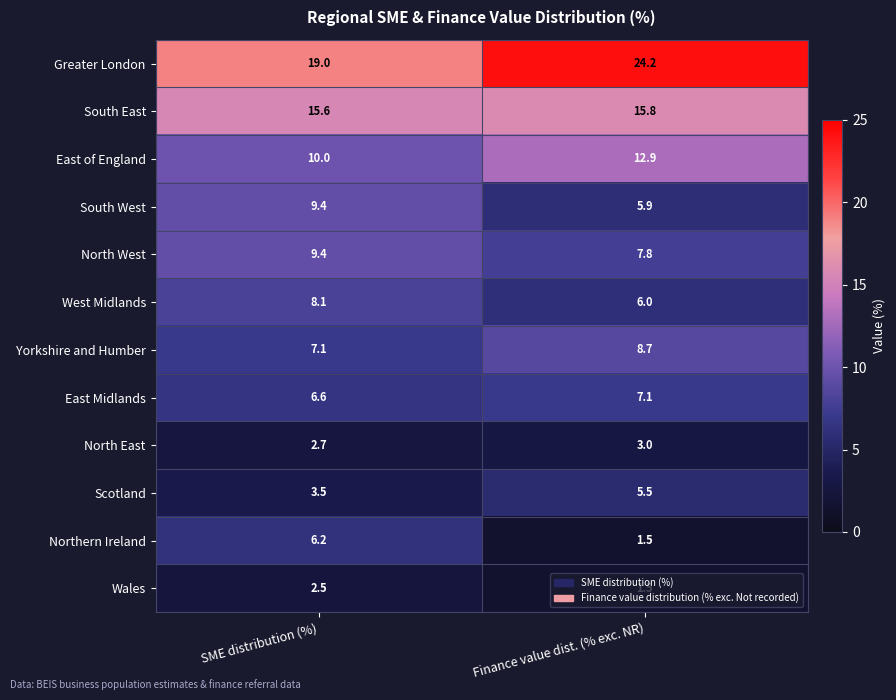

What is the sum of all Scotland values?

9.0